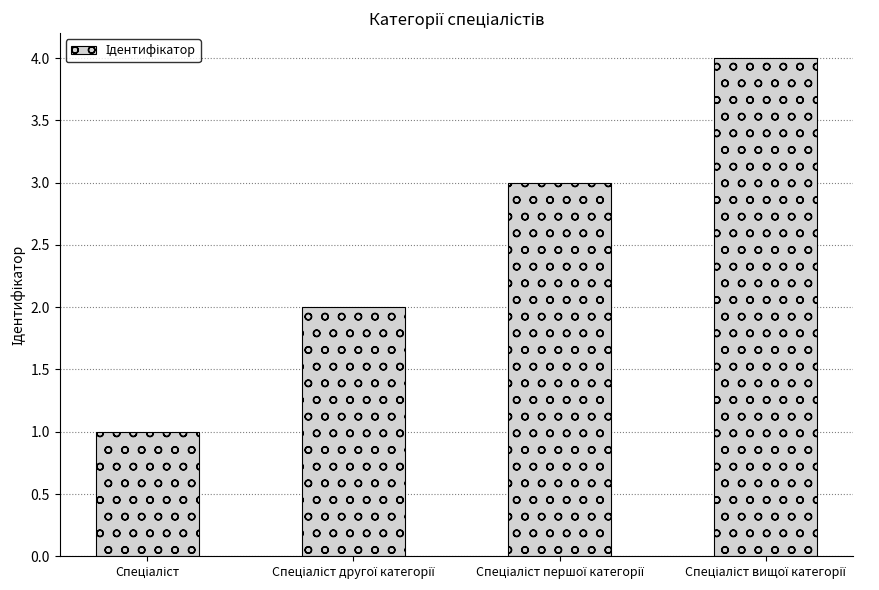

What is the sum of all values?

10